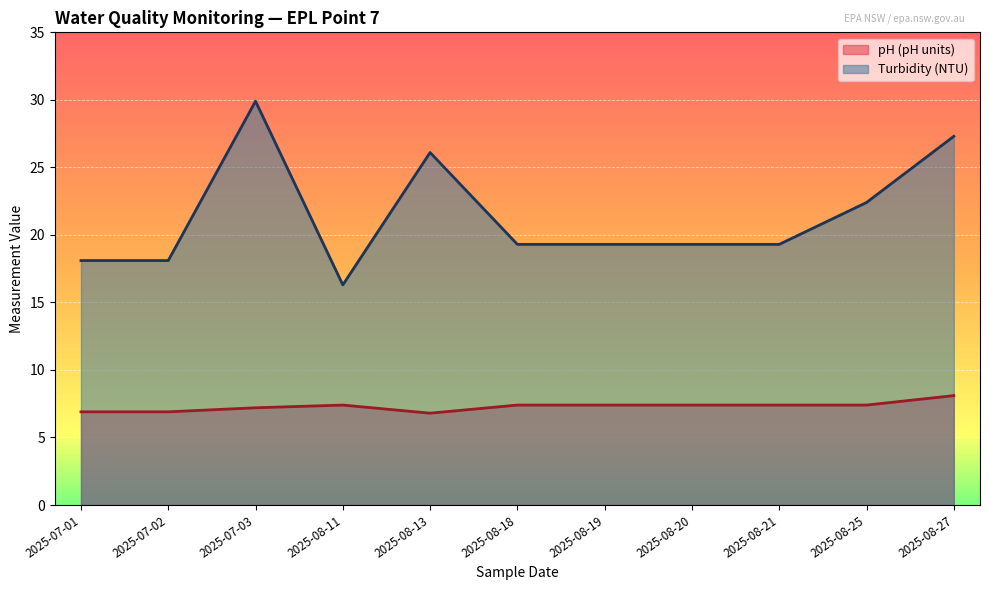

What is the label of the 7th point from the right?

2025-08-13